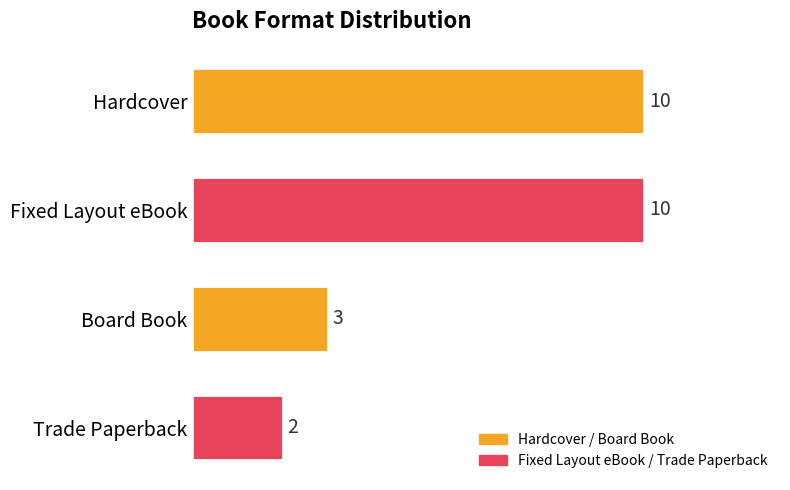

Between Trade Paperback and Fixed Layout eBook, which is larger?

Fixed Layout eBook